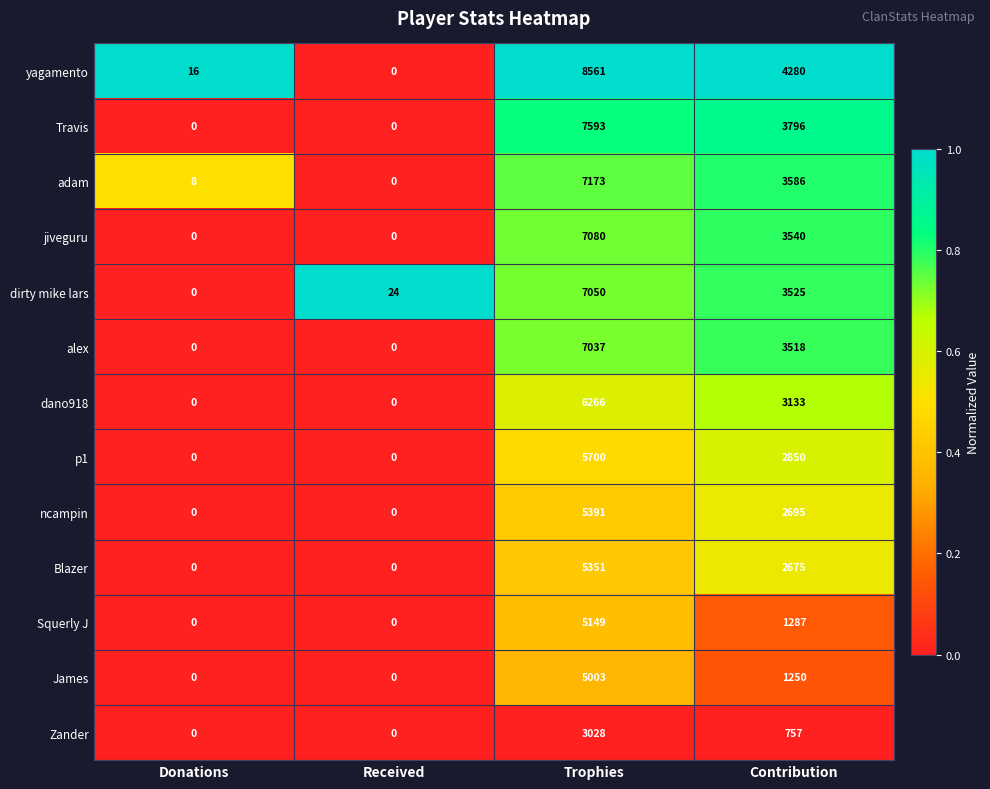

What is the sum of the yagamento values at Donations and Trophies?

8577